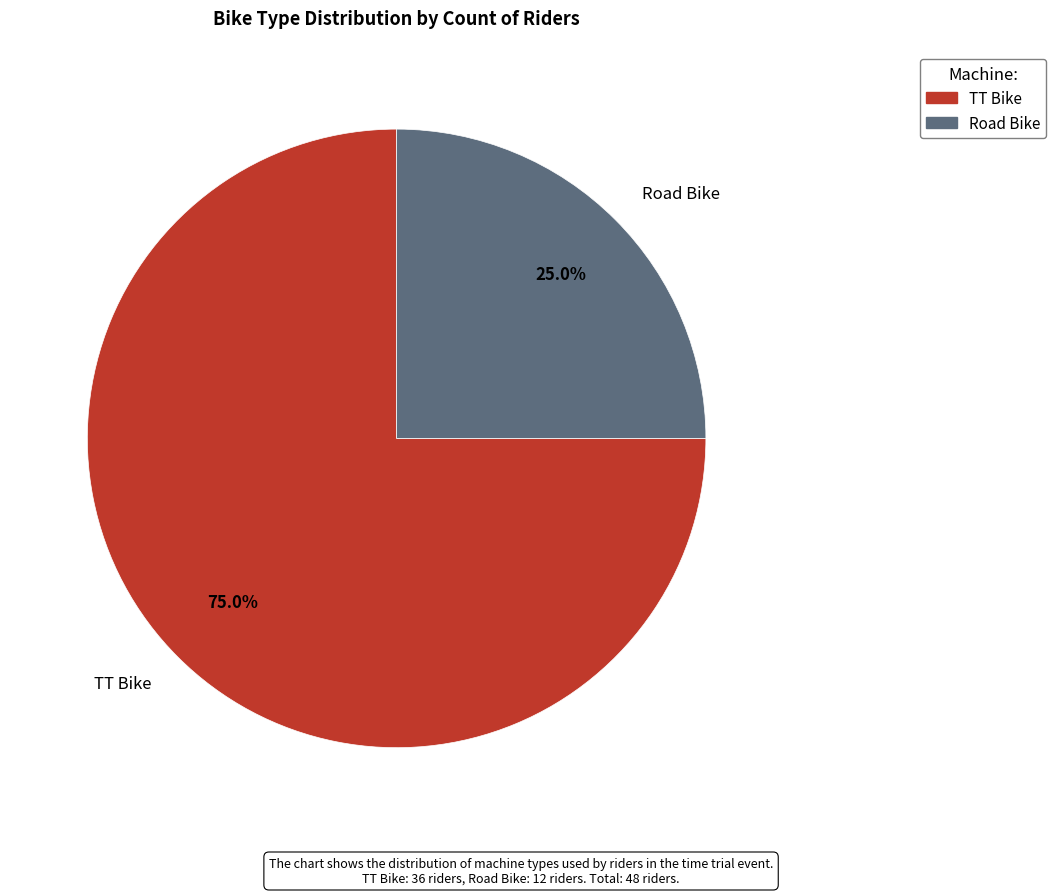

What is the ratio of the value at TT Bike to the value at Road Bike?

3.0